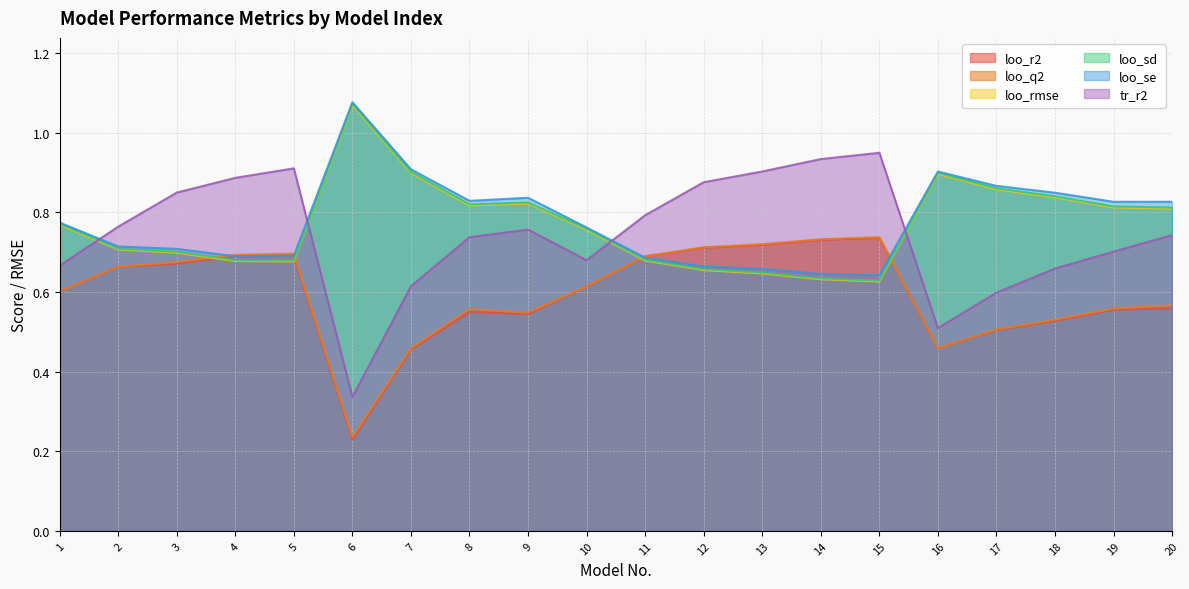

What is the maximum value for loo_r2?

0.7